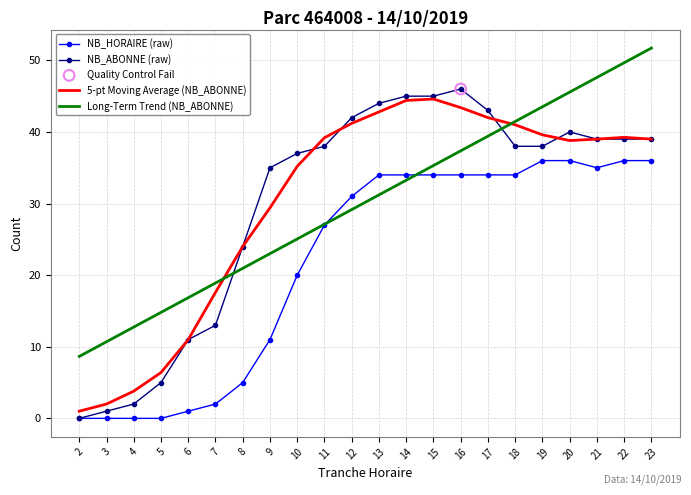

Is the value of 5-pt Moving Average (NB_ABONNE) at 21 greater than the value of NB_HORAIRE (raw) at 22?

Yes